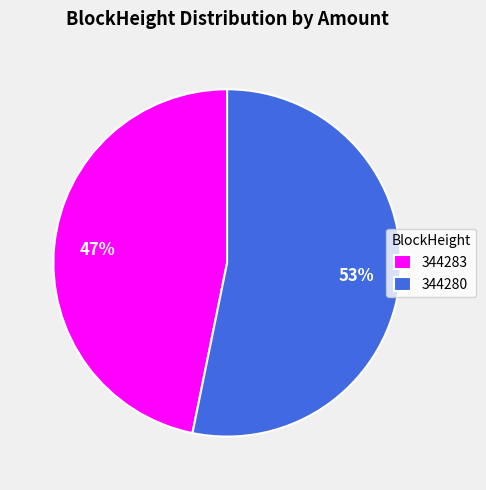

How many segments does this pie chart have?

2